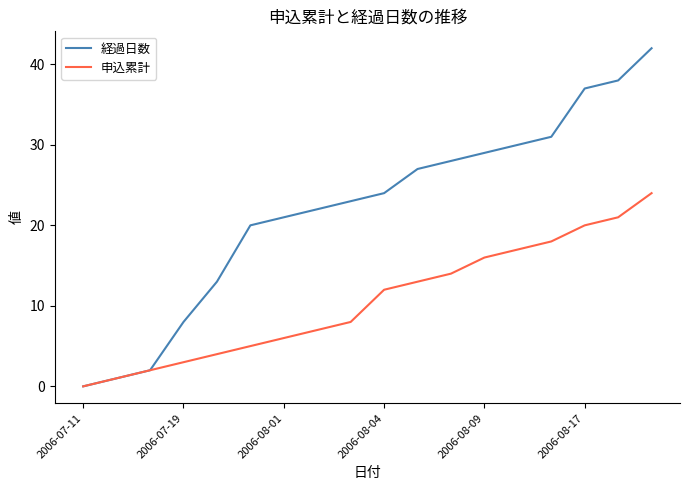

Which series has the largest total across all categories?

経過日数